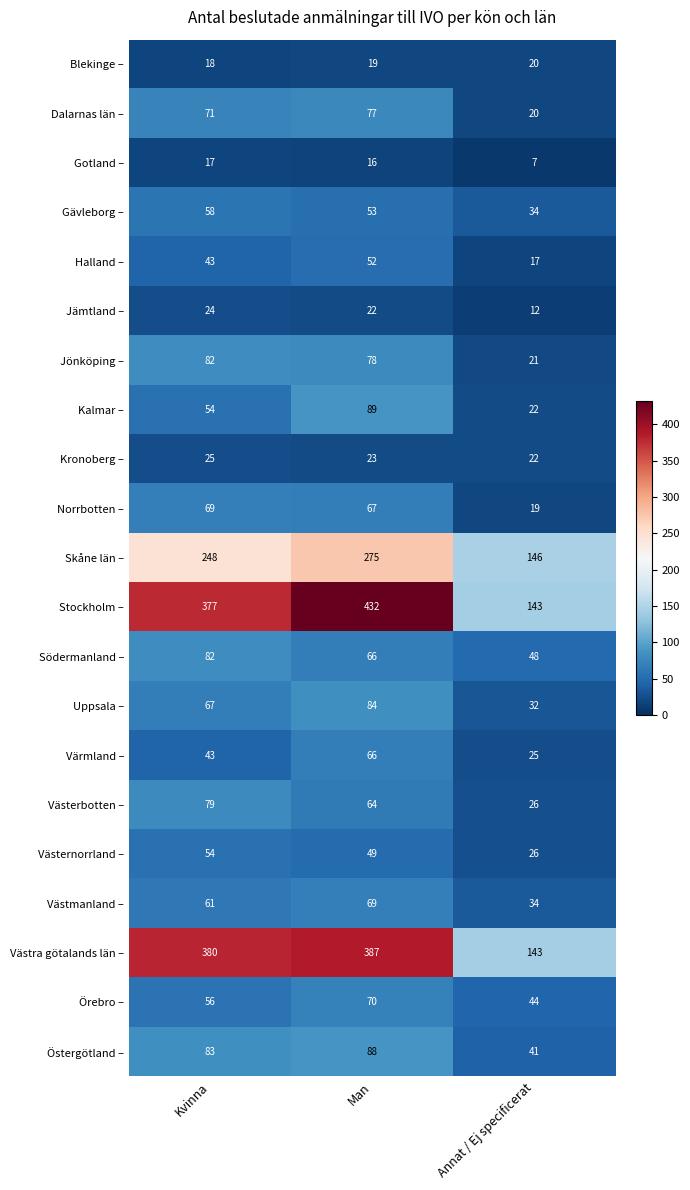

Which series has the largest total across all categories?

Stockholm –